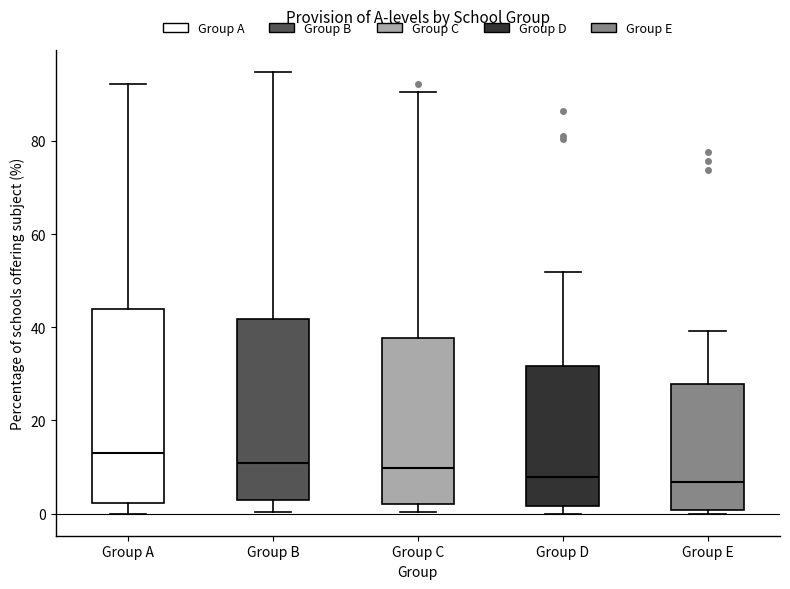

Reading left to right, transcribe this box plot: for each box, give where its median line is, the range the box spans, and where its two whiskers end, as read against the y-axis. The values are not printed on the chart, so give them approximately, as read against the axis.

Group A: median 12, box 2 to 44, whiskers 0 to 92
Group B: median 10, box 4 to 42, whiskers 0 to 94
Group C: median 10, box 2 to 38, whiskers 0 to 90
Group D: median 8, box 2 to 32, whiskers 0 to 52
Group E: median 6, box 0 to 28, whiskers 0 (just below the box's lower edge) to 40